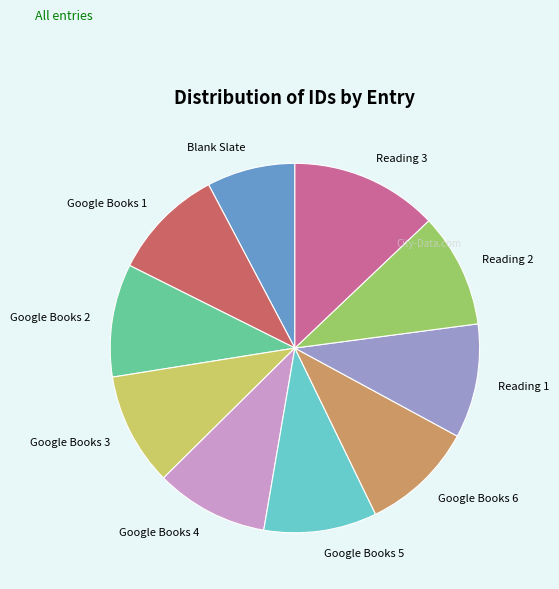

Which category has the smallest portion of the pie?

Blank Slate